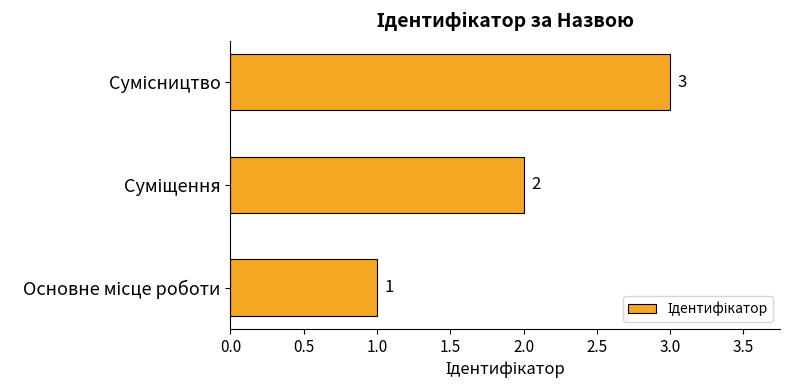

What is the maximum value shown in the chart?

3